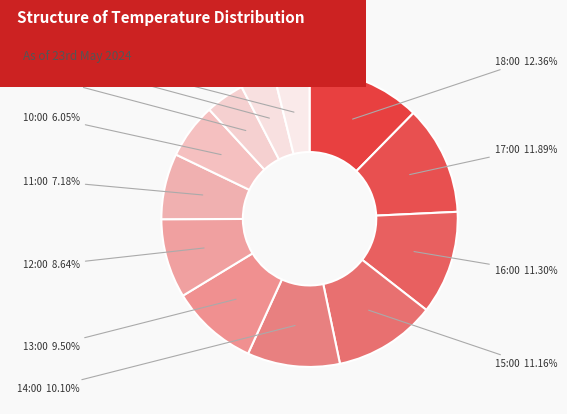

Which slice is the largest?

18:00